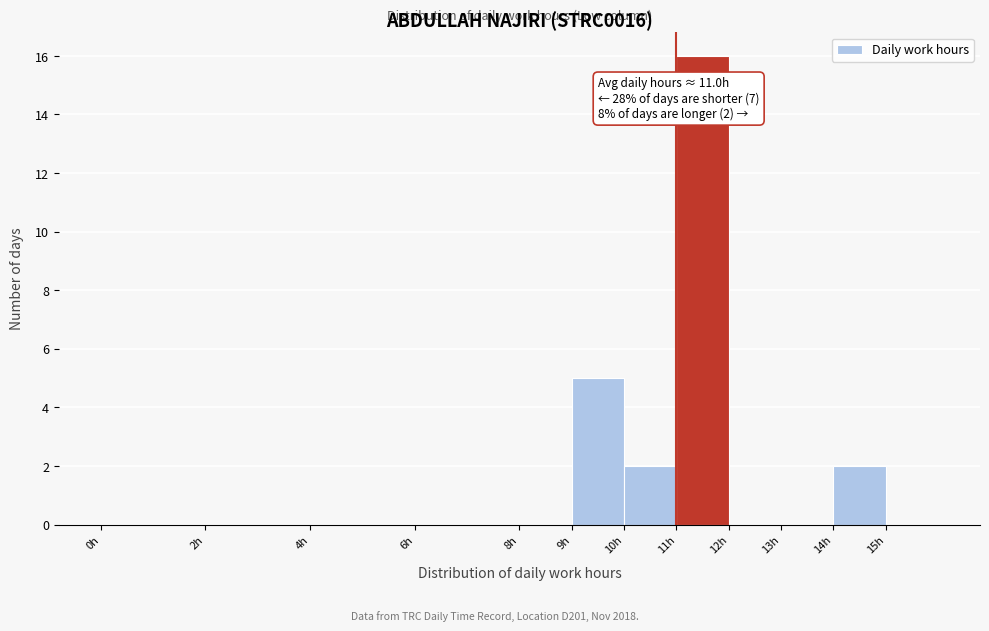

Which range on the x-axis has the tallest bar?

11 to 12